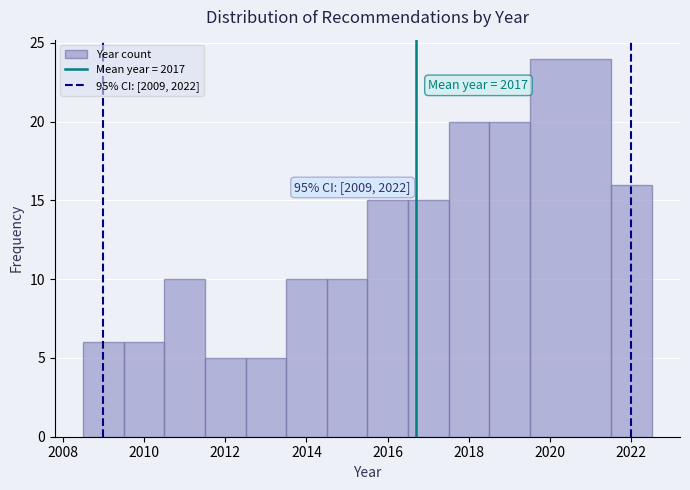

Which range on the x-axis has the tallest bar?

2019.5 to 2021.5